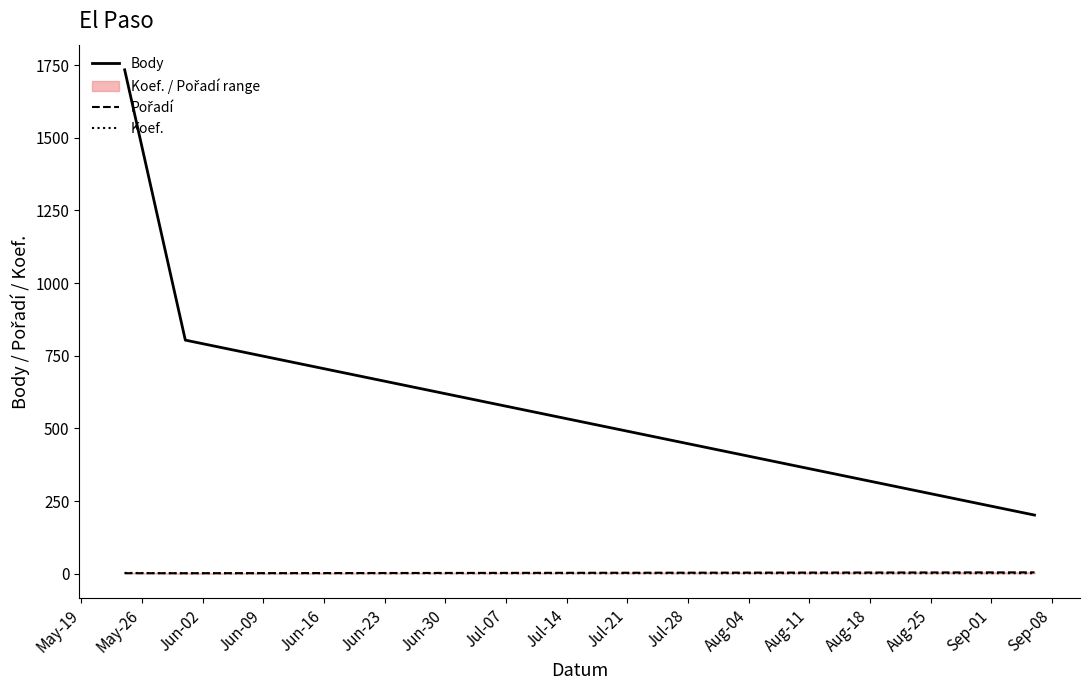

What is the minimum value shown in the chart?

2